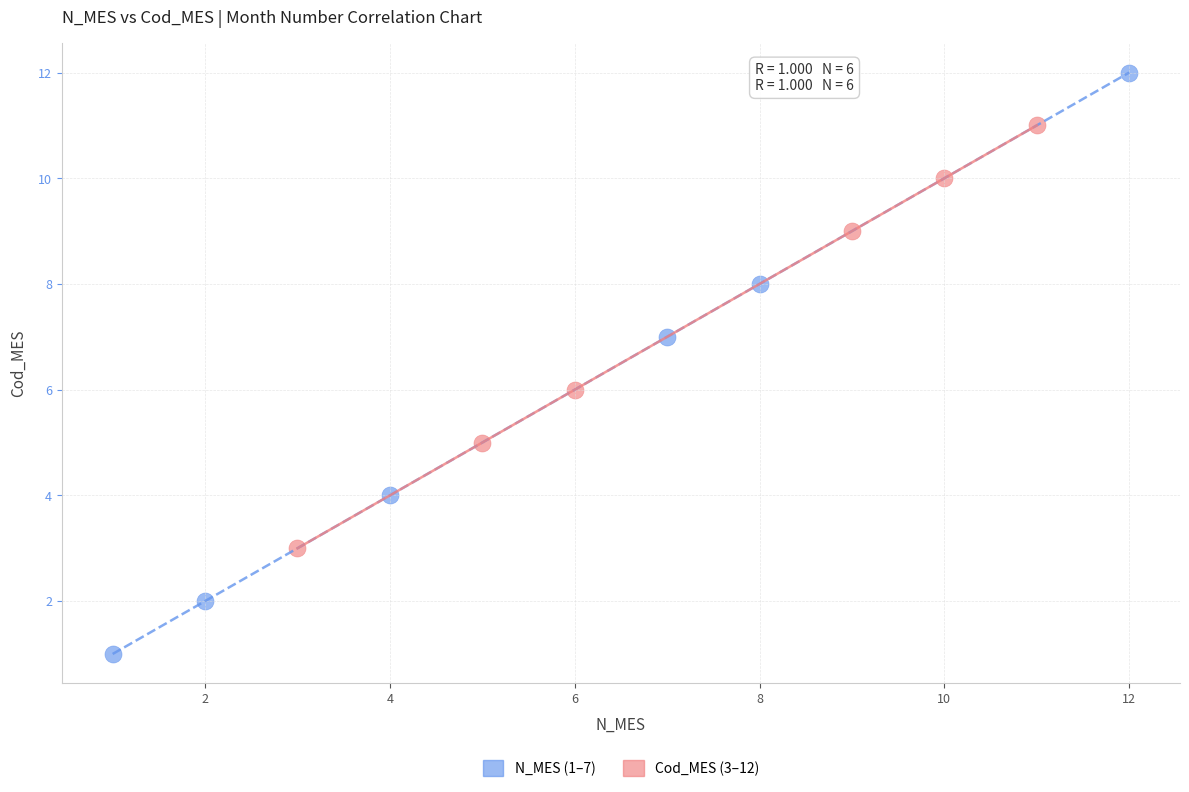

Which series reaches the maximum Y coordinate?

N_MES (1–7)